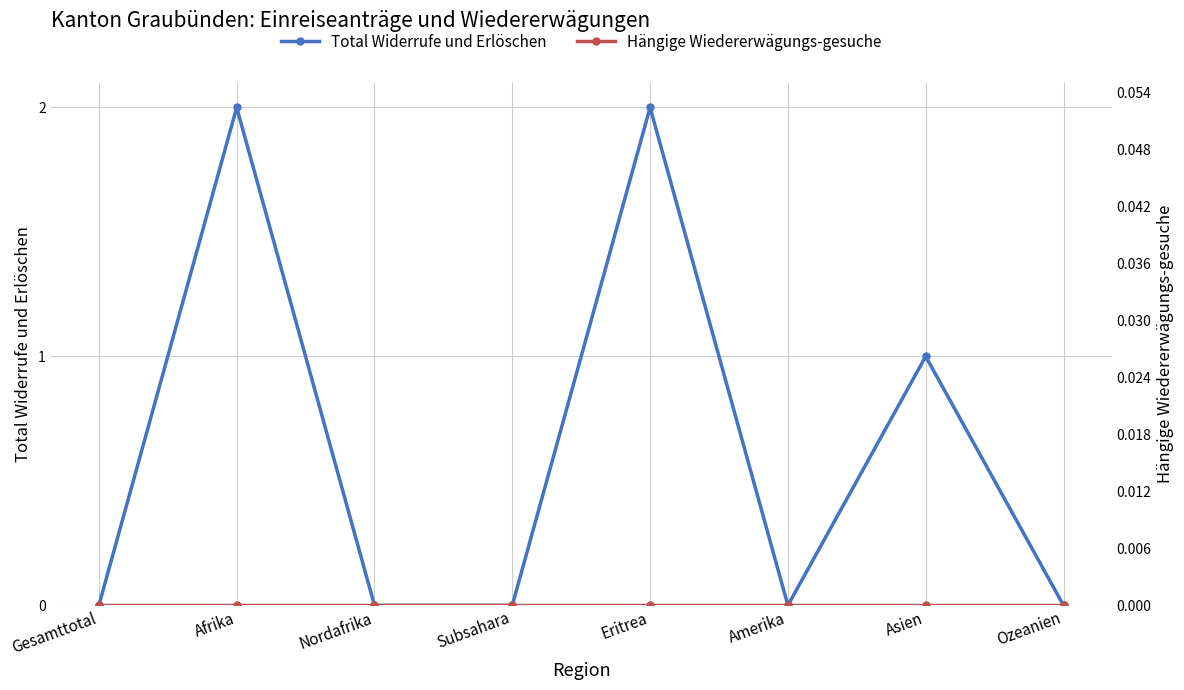

What is the sum of all Total Widerrufe und Erlöschen values?

5